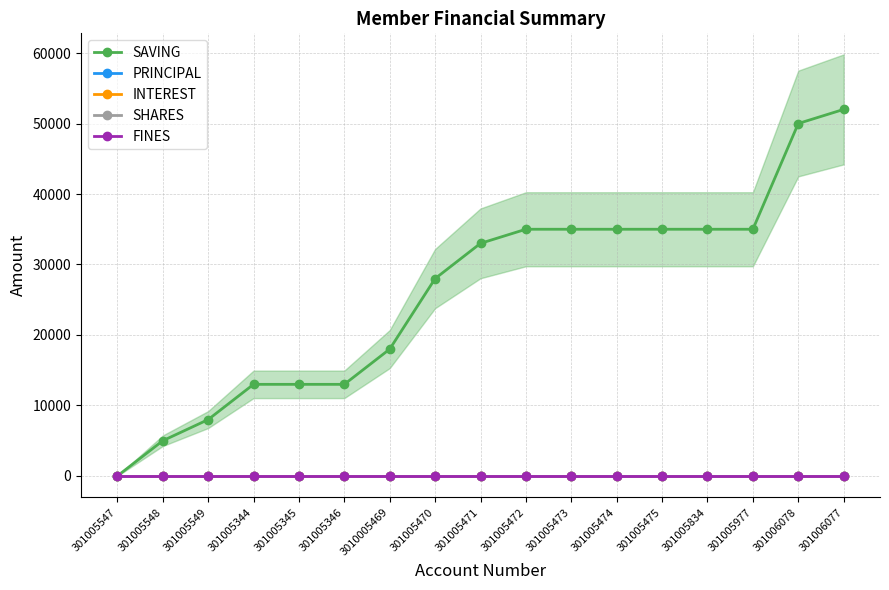

The SHARES series shows 0 at 3010005469. True or false?

True